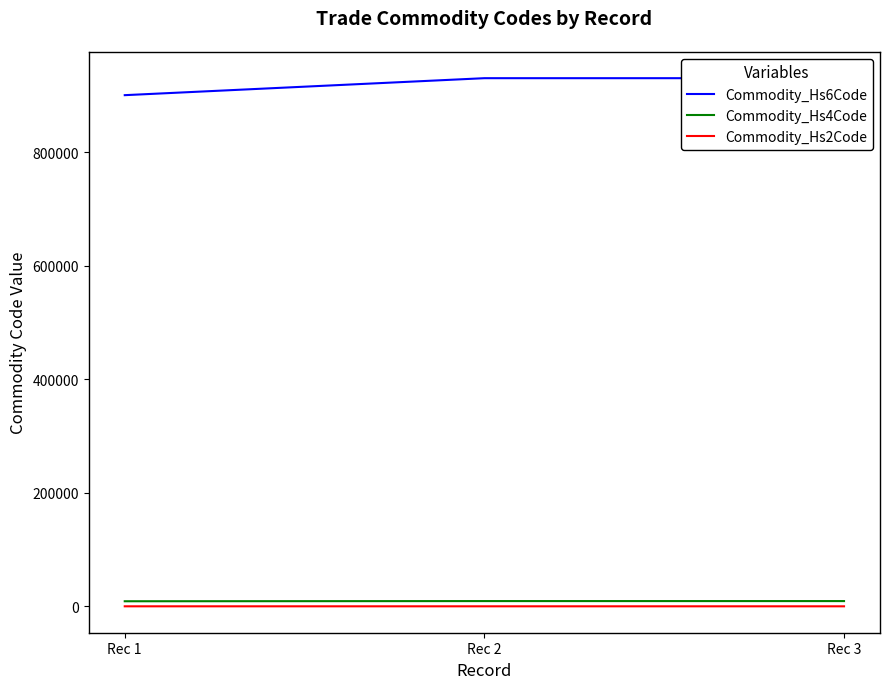

At which label does Commodity_Hs4Code reach its minimum?

Rec 1